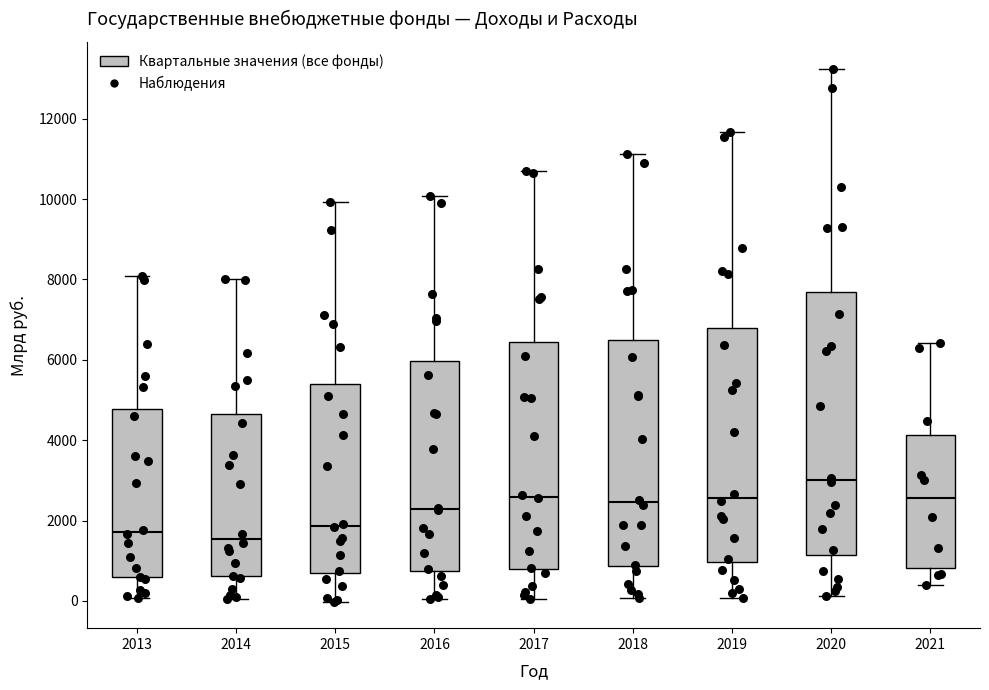

Where does the median line of the box at x = 2017 sit on the y-axis? The values are not printed on the chart, so give them approximately, as read against the axis.

2600